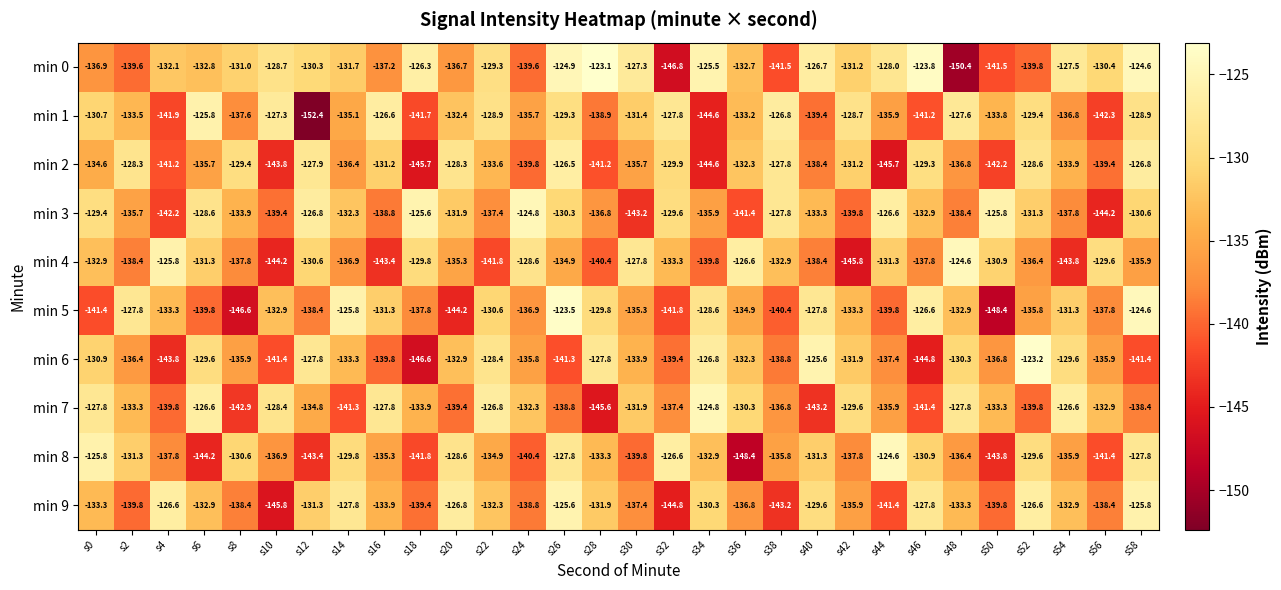

Which series has the widest spread of values?

min 0